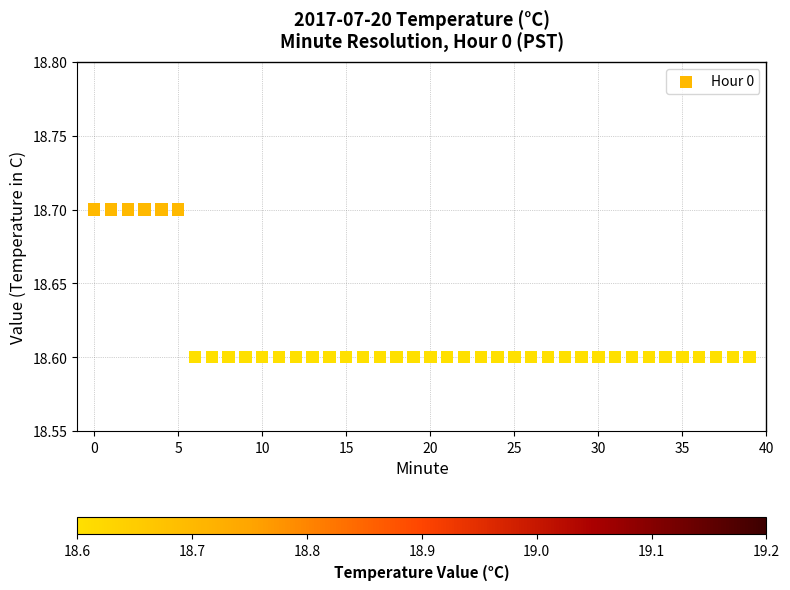

Count the number of points in this scatter plot.

40